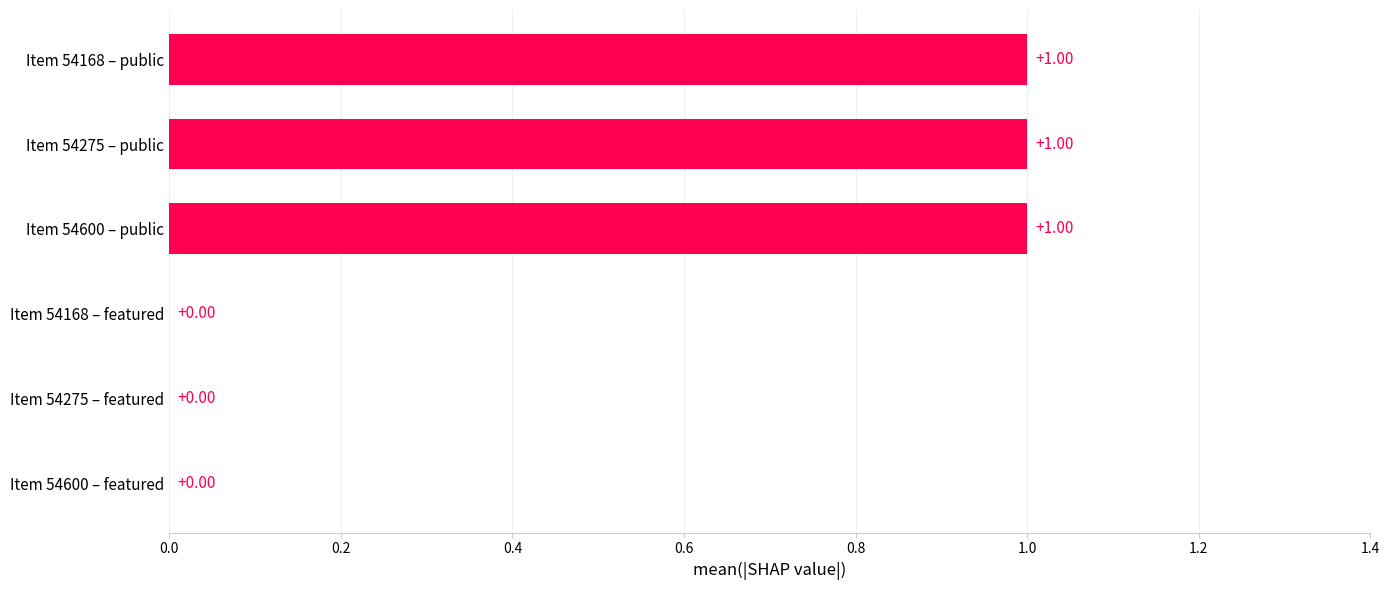

What is the sum of all values?

3